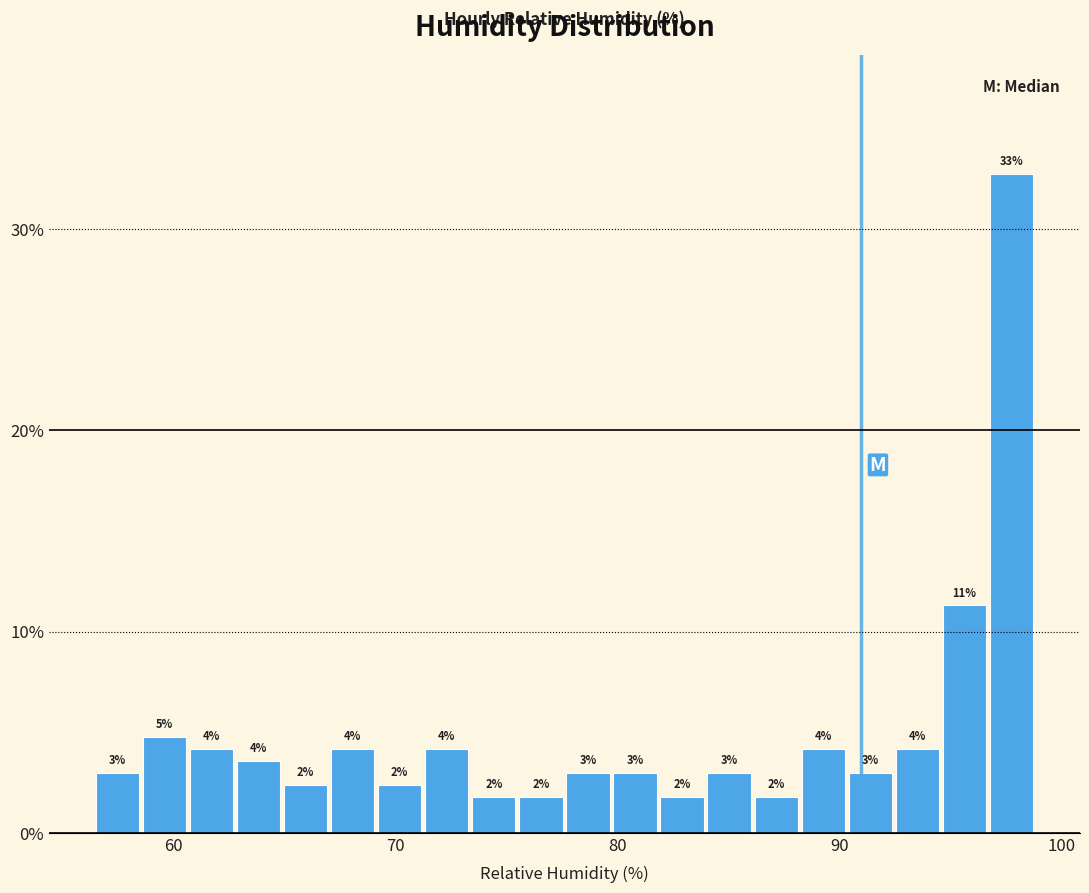

Around what value on the x-axis is the tallest bar? Give the approximate position of its centre, as read against the axis.

98